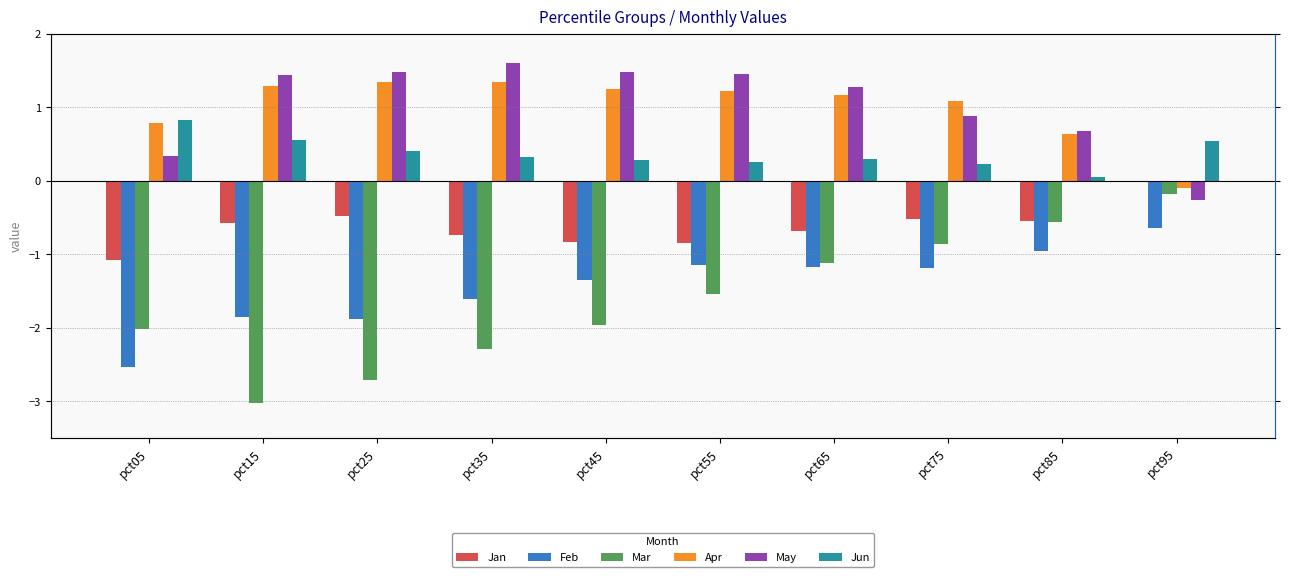

How many groups of bars are there?

10